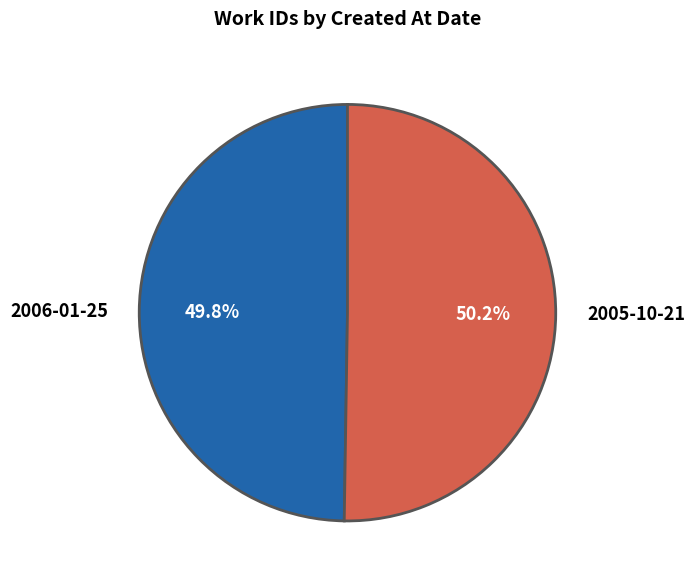

Does any single category account for the majority?

Yes